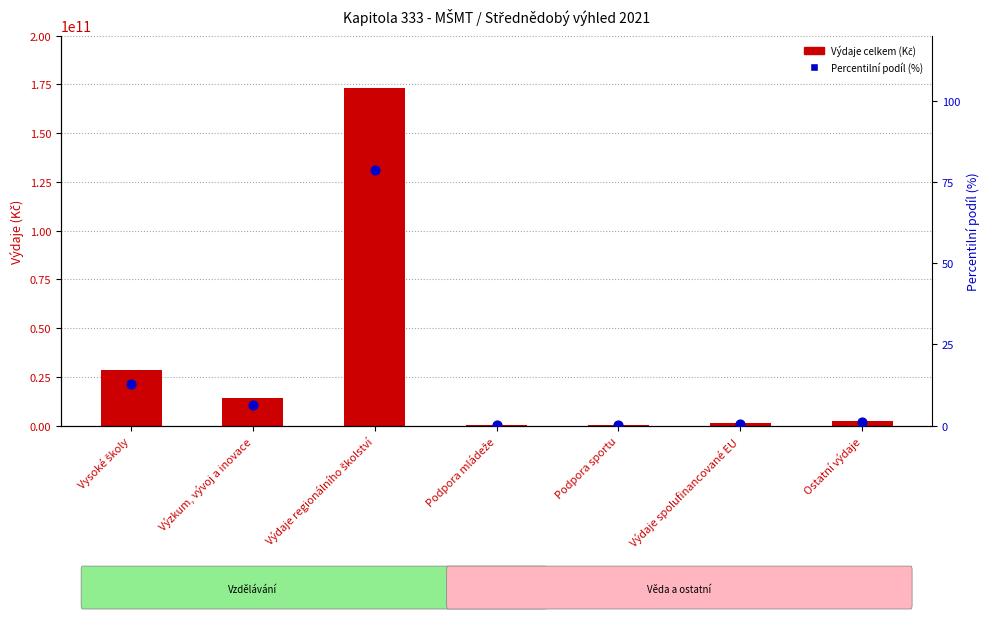

Which series has the largest total across all categories?

Výdaje celkem (Kč)